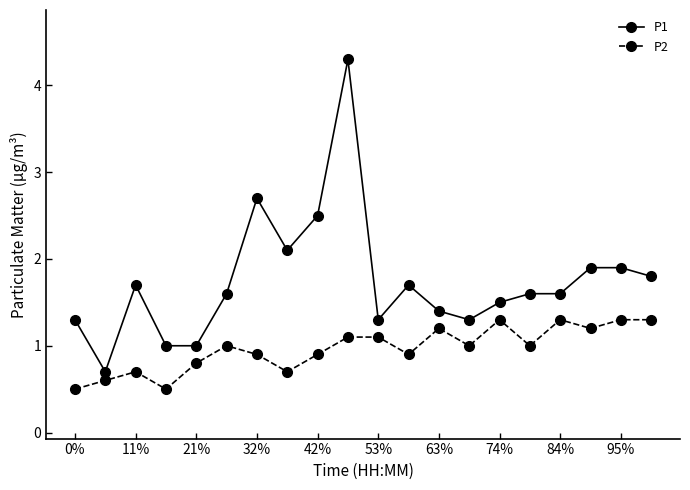

True or false: P1 and P2 cross at least once.

False